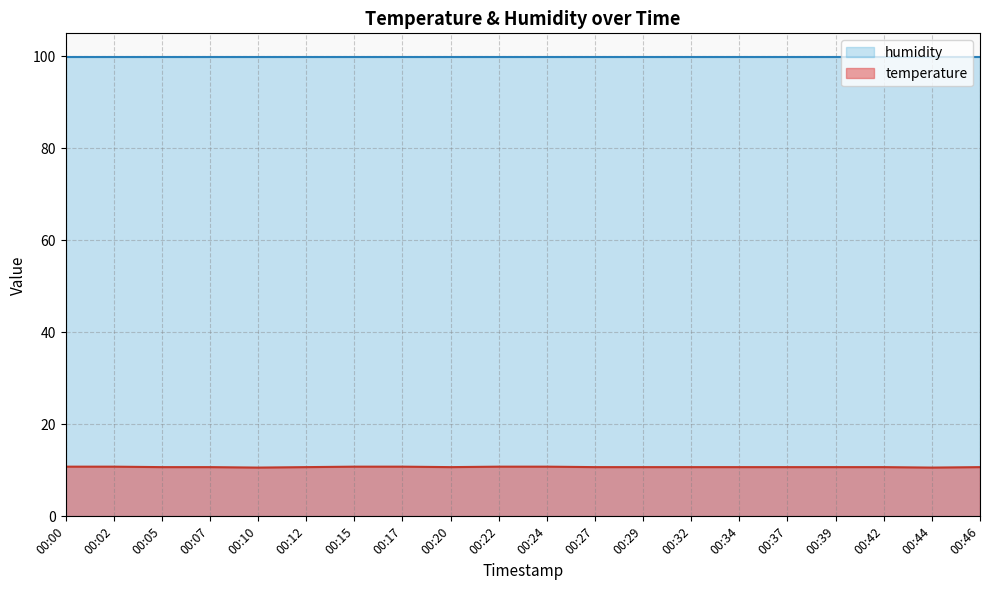

What is the change in value from 00:00 to 00:39?

-0.1